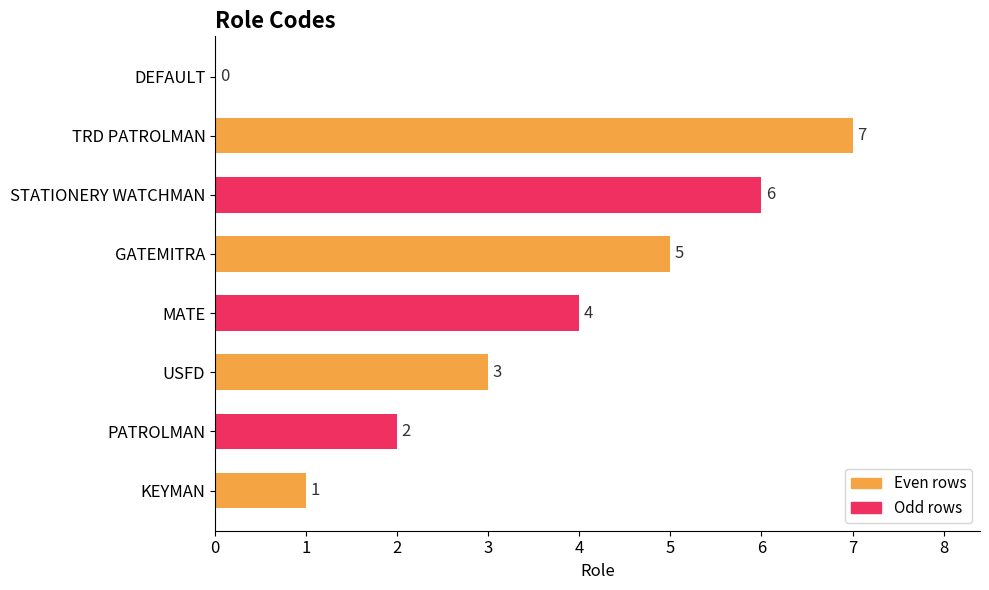

Where is the data nearest to the value 3?

USFD